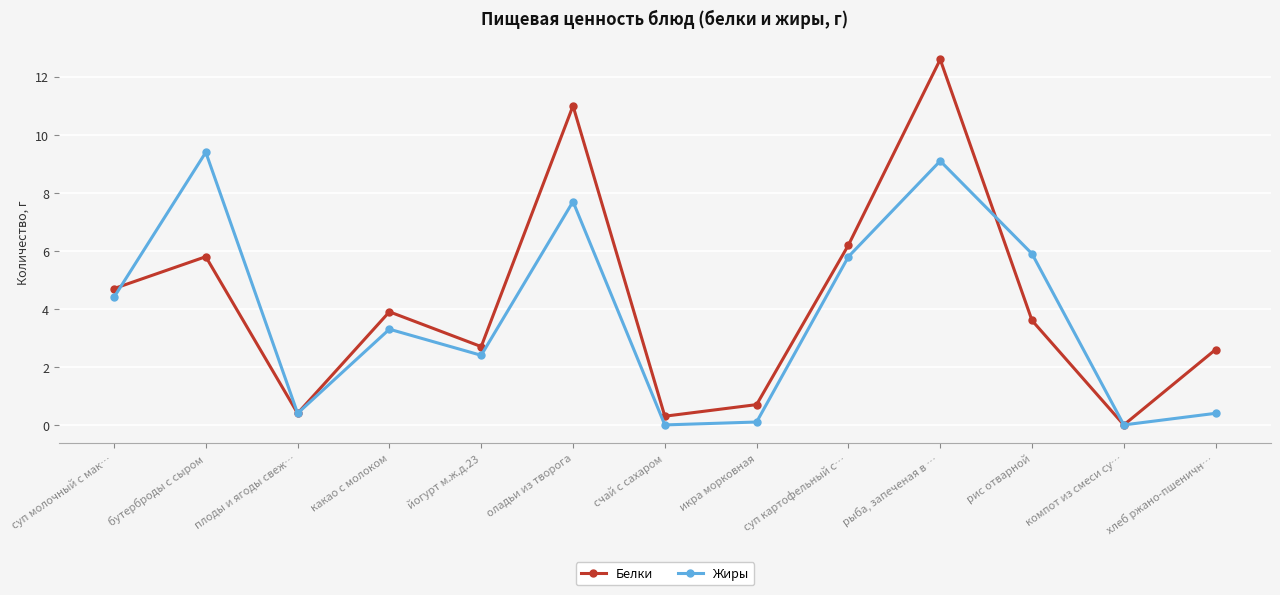

What is the sum of the Жиры values at рыба, запеченая в … and хлеб ржано-пшеничн…?

9.5